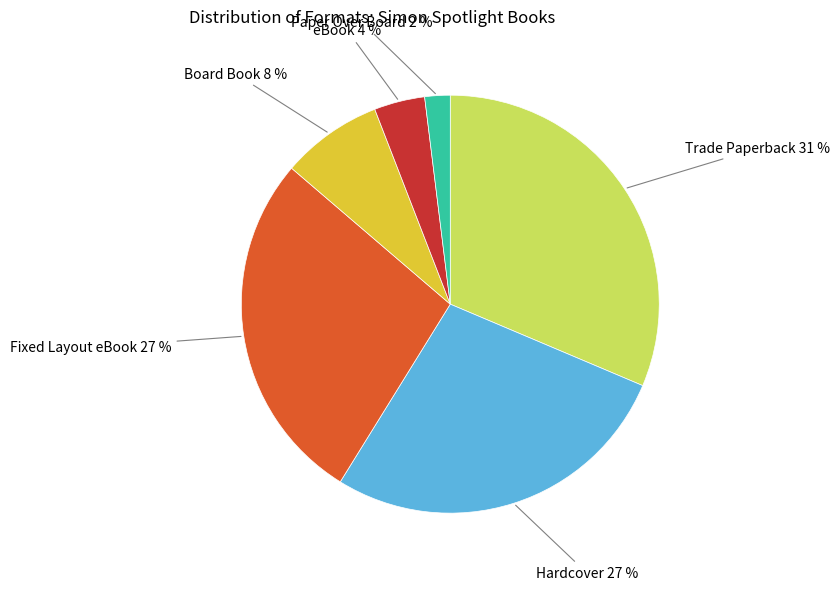

Is there a majority slice in this chart?

No